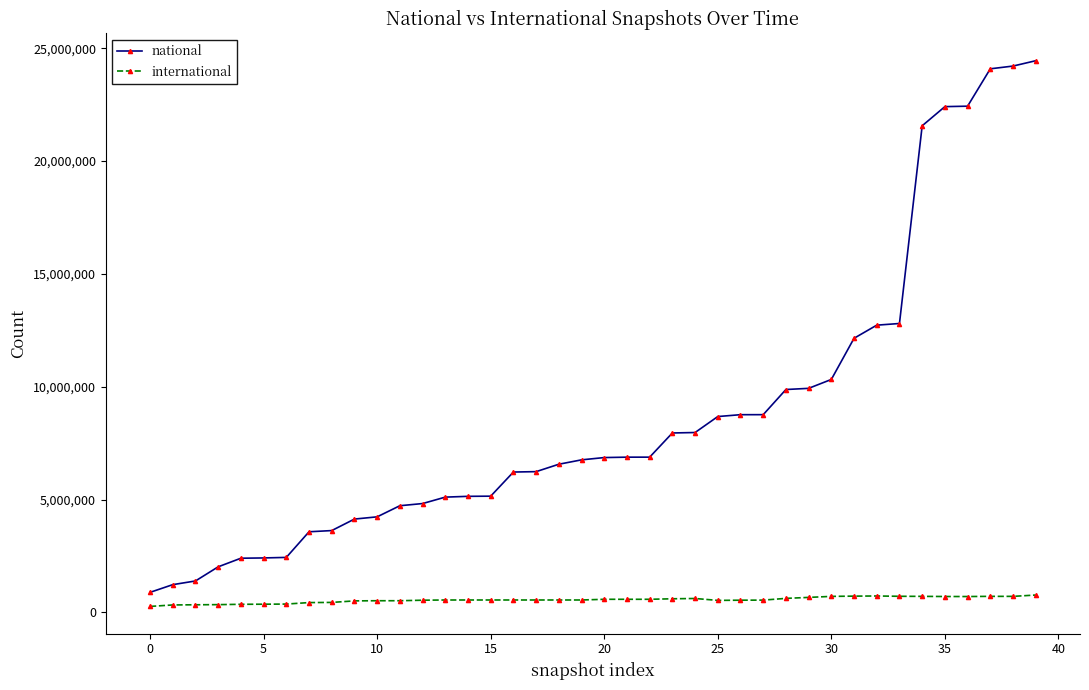

What is the sum of all international values?

22097967